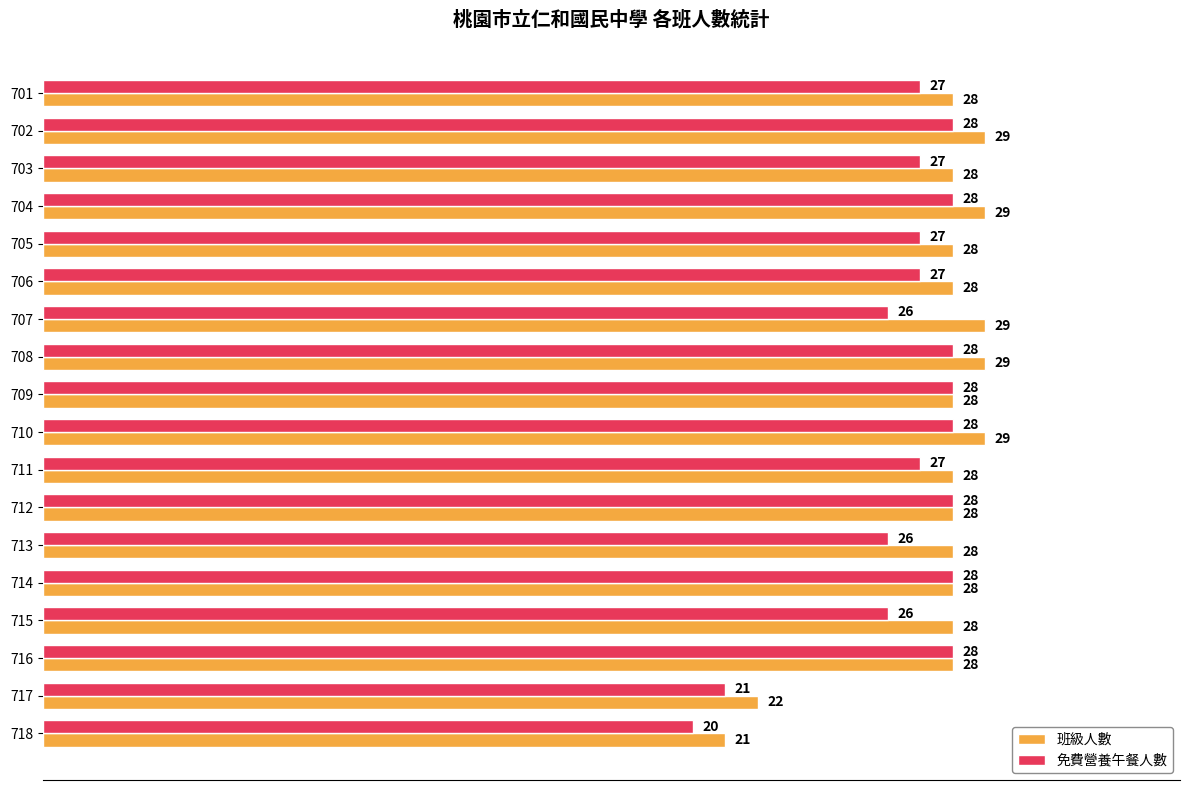

Between 711 and 714, which series saw the biggest shift?

免費營養午餐人數